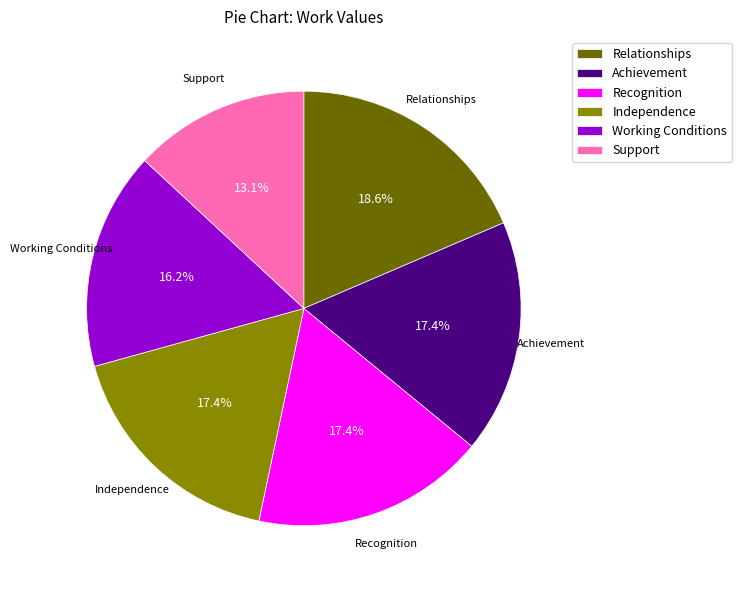

How many segments does this pie chart have?

6